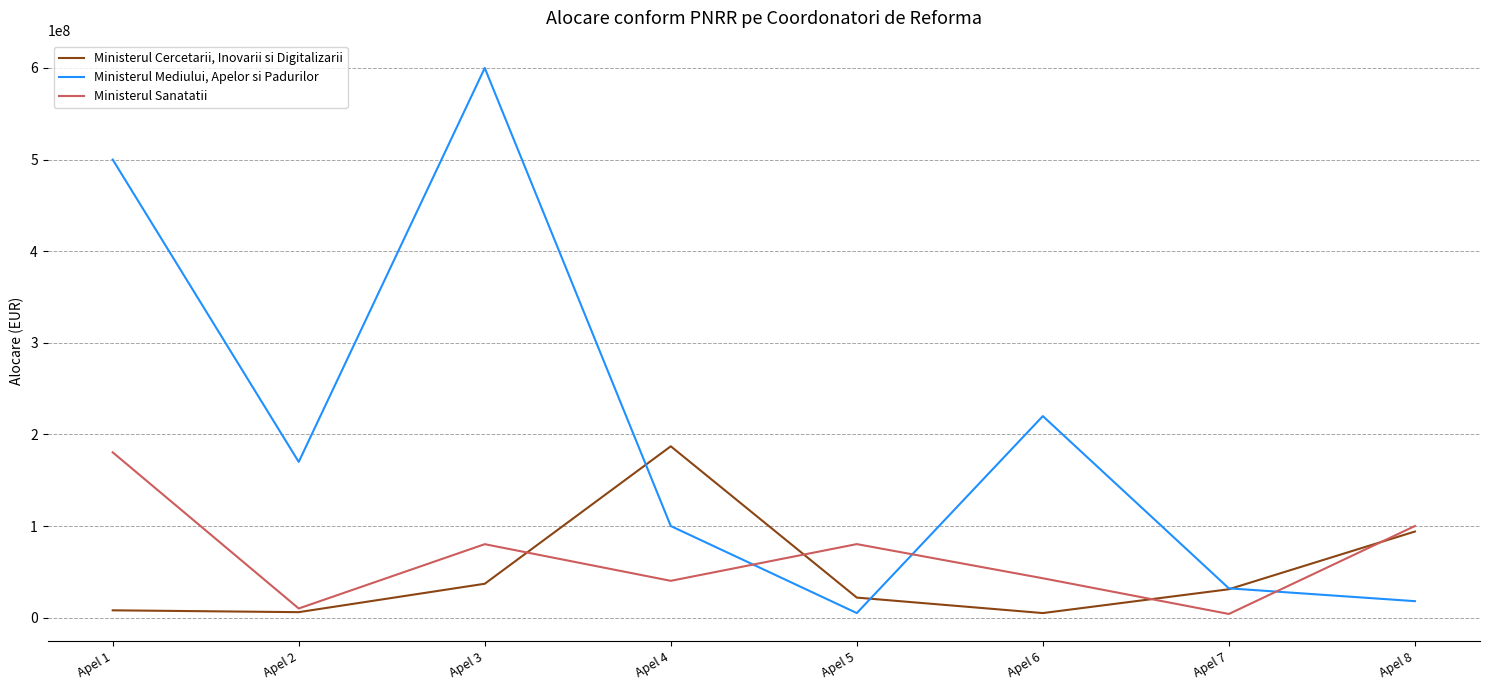

Which series changed the most between Apel 6 and Apel 8?

Ministerul Mediului, Apelor si Padurilor